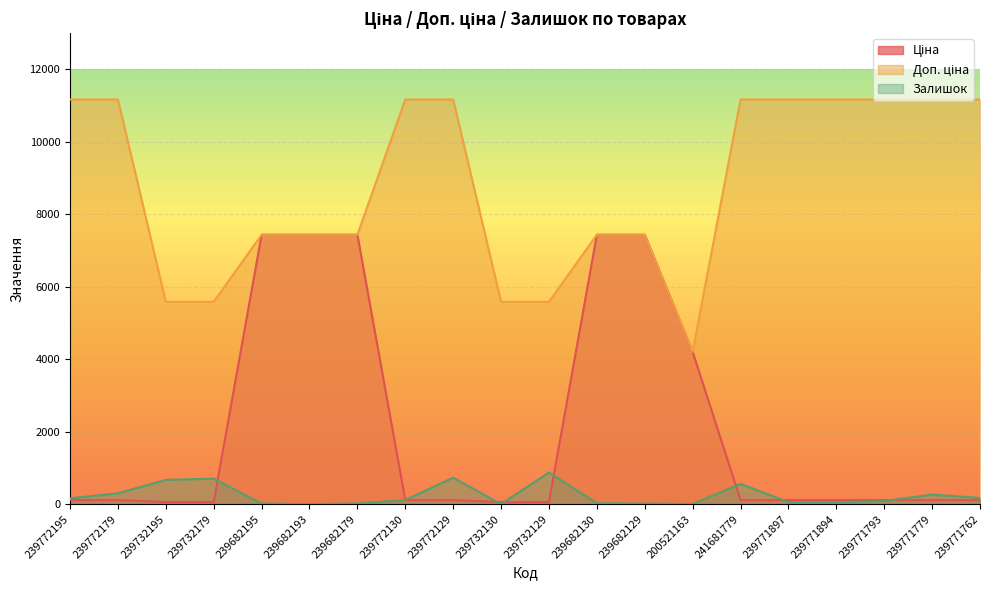

True or false: Ціна and Доп. ціна intersect in this chart.

False